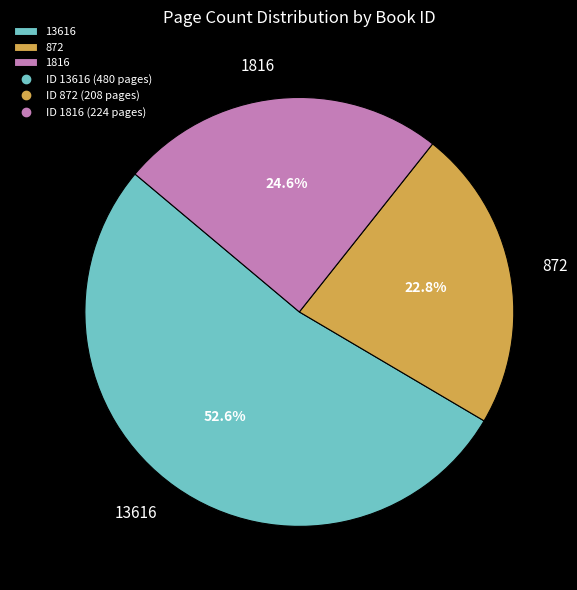

Is there a majority slice in this chart?

Yes